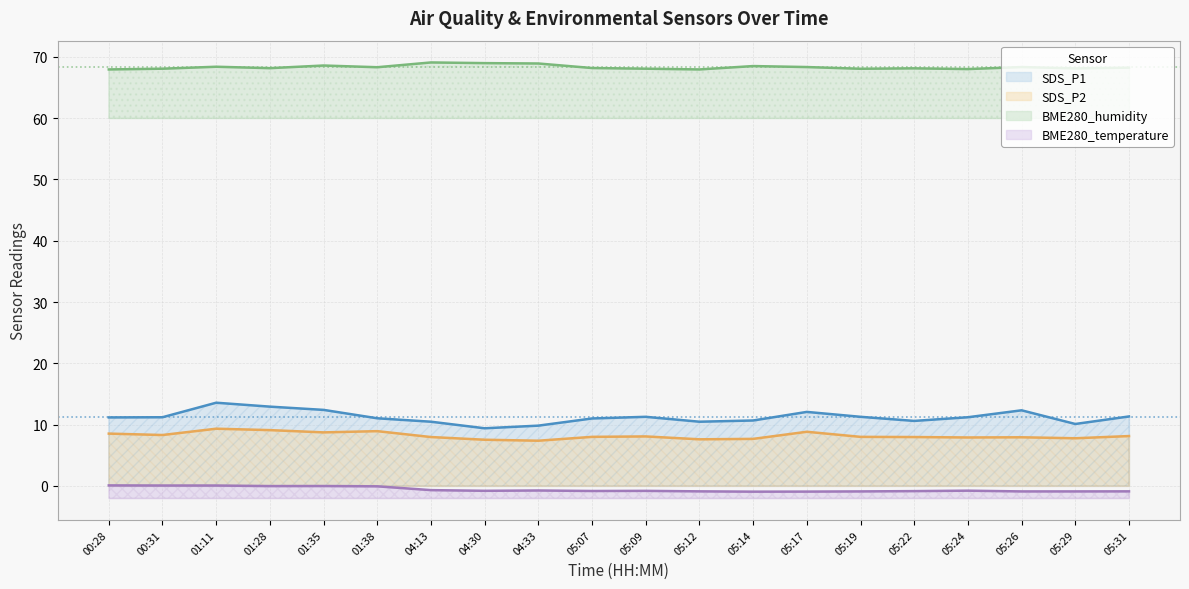

Count the number of data series in this chart.

4